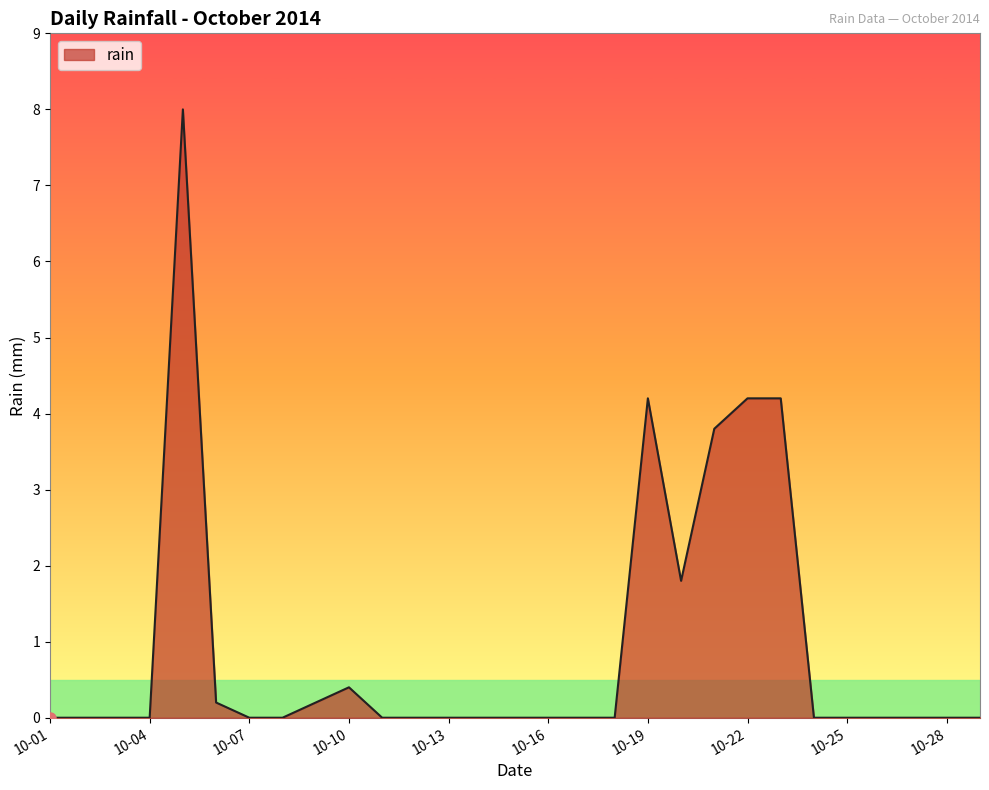

What is the difference between the maximum and minimum values?

8.0